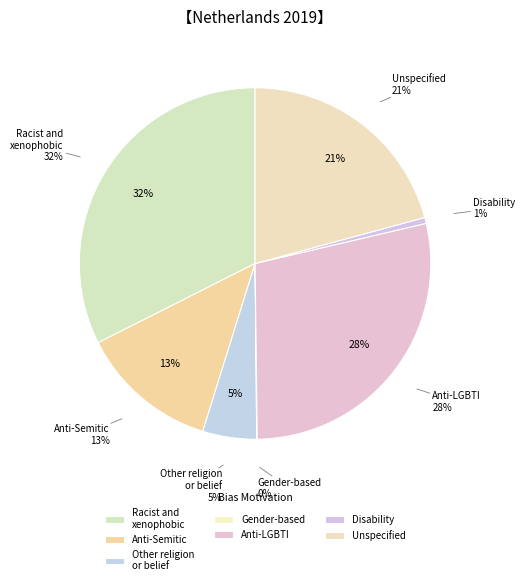

To the nearest percent, what is the difference between the largest and smallest slice percentages?

32%